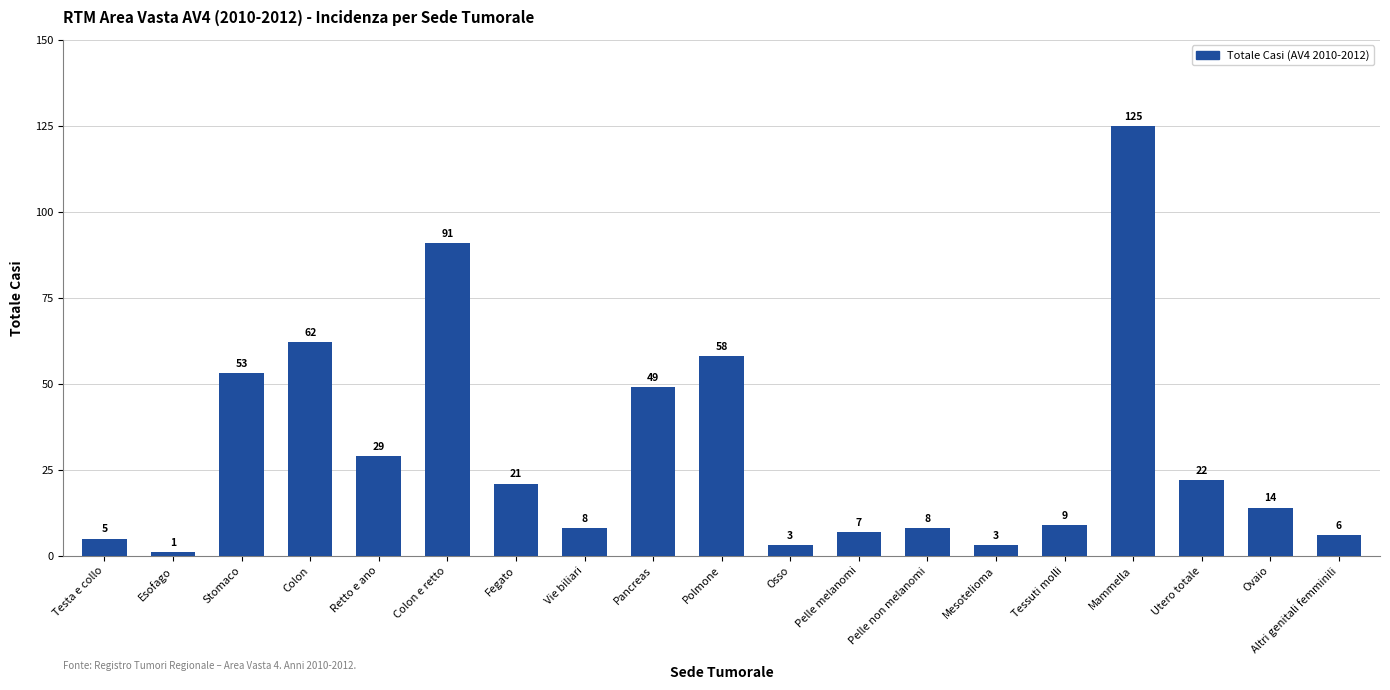

Between Retto e ano and Polmone, which is larger?

Polmone